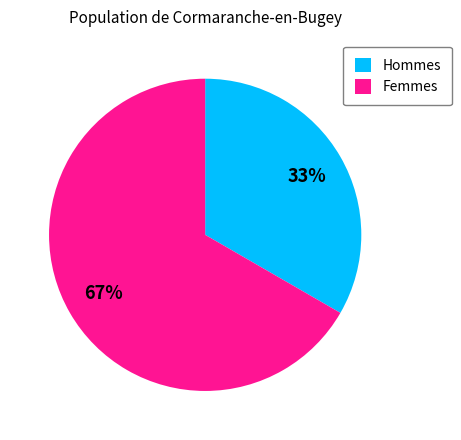

Rank the categories by value from lowest to highest.

Hommes, Femmes